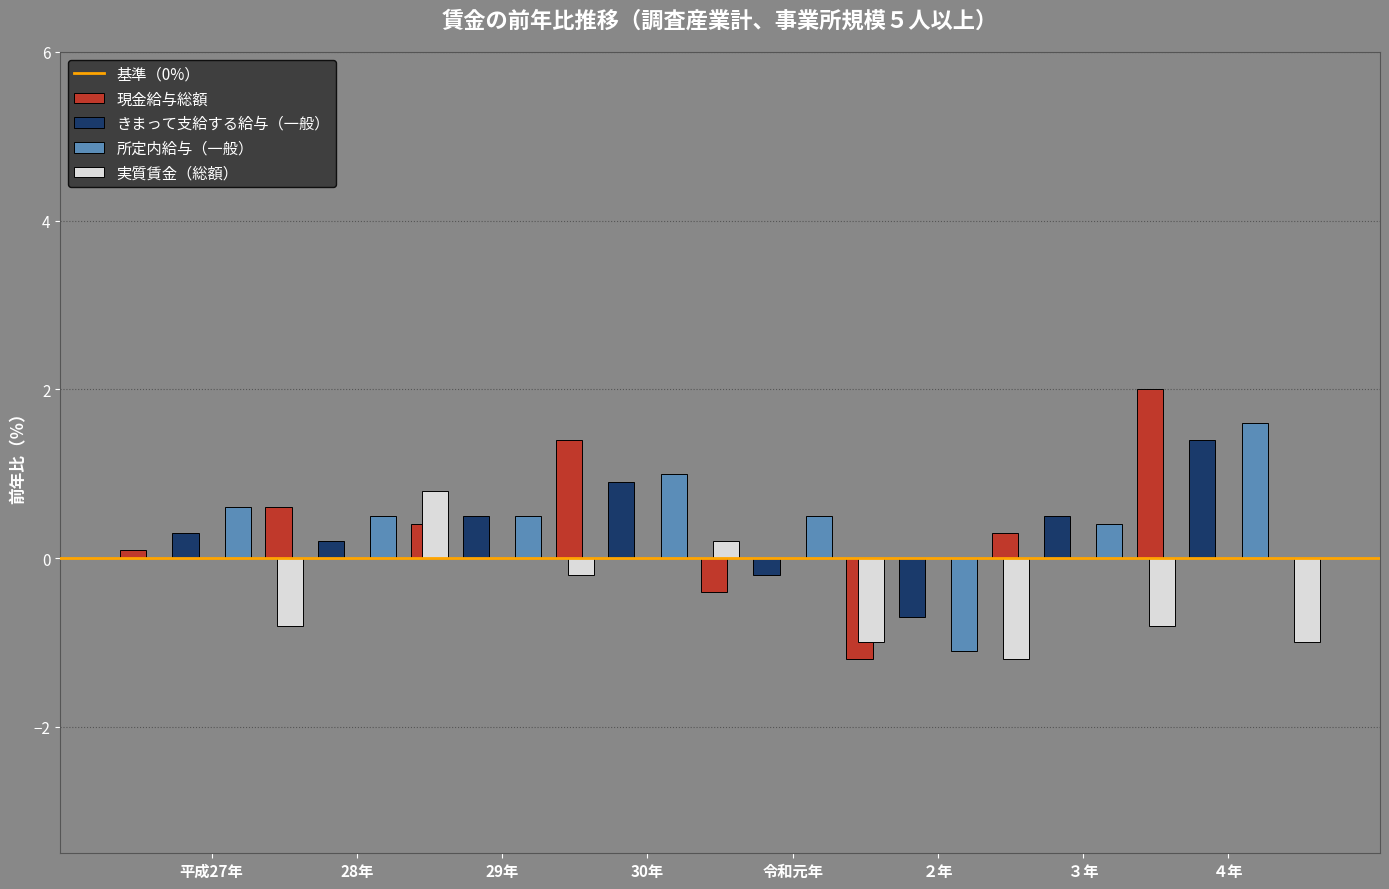

List the series in order of their peak value, highest first.

現金給与総額, 所定内給与（一般）, きまって支給する給与（一般）, 実質賃金（総額）